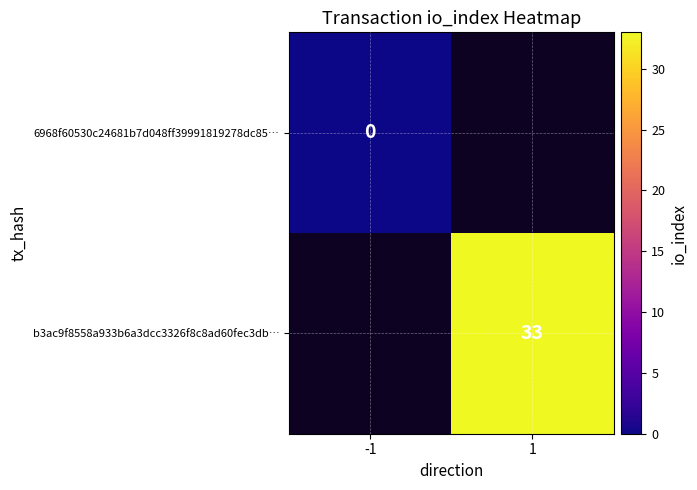

Is it true that b3ac9f8558a933b6a3dcc3326f8c8ad60fec3db… equals 54 at 1?

False